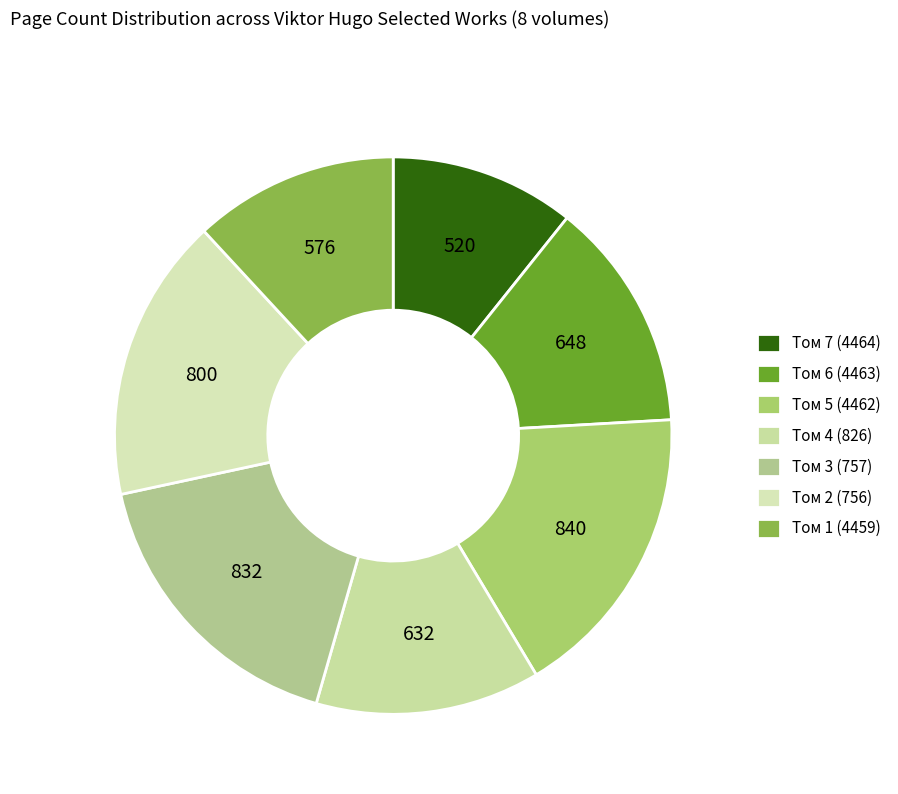

Does Том 4 (826) account for over 50% of the chart?

No